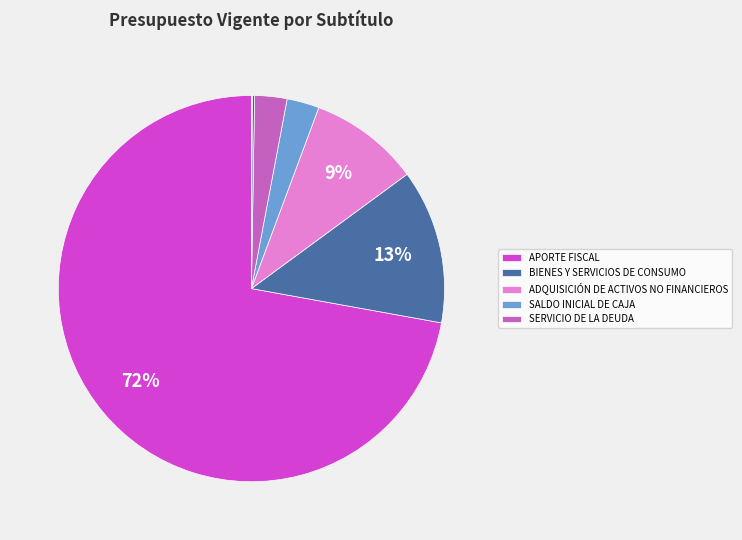

Count the number of slices in the pie.

8